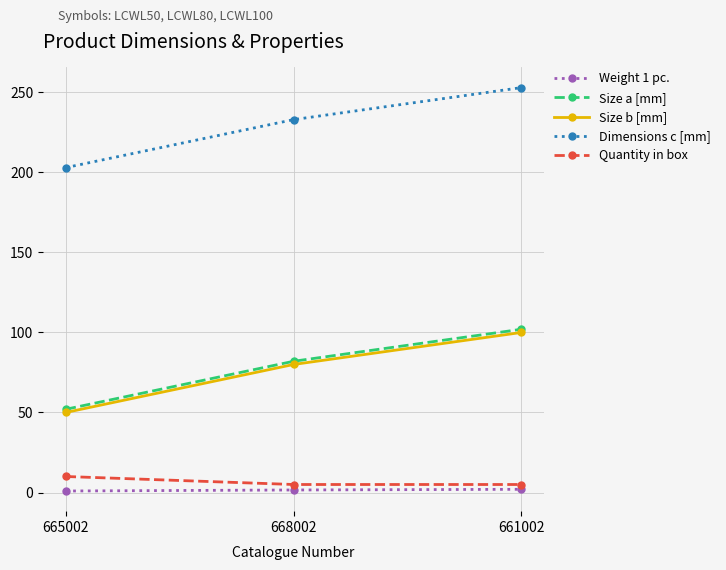

List the labels in order of Dimensions c [mm] value, smallest first.

665002, 668002, 661002